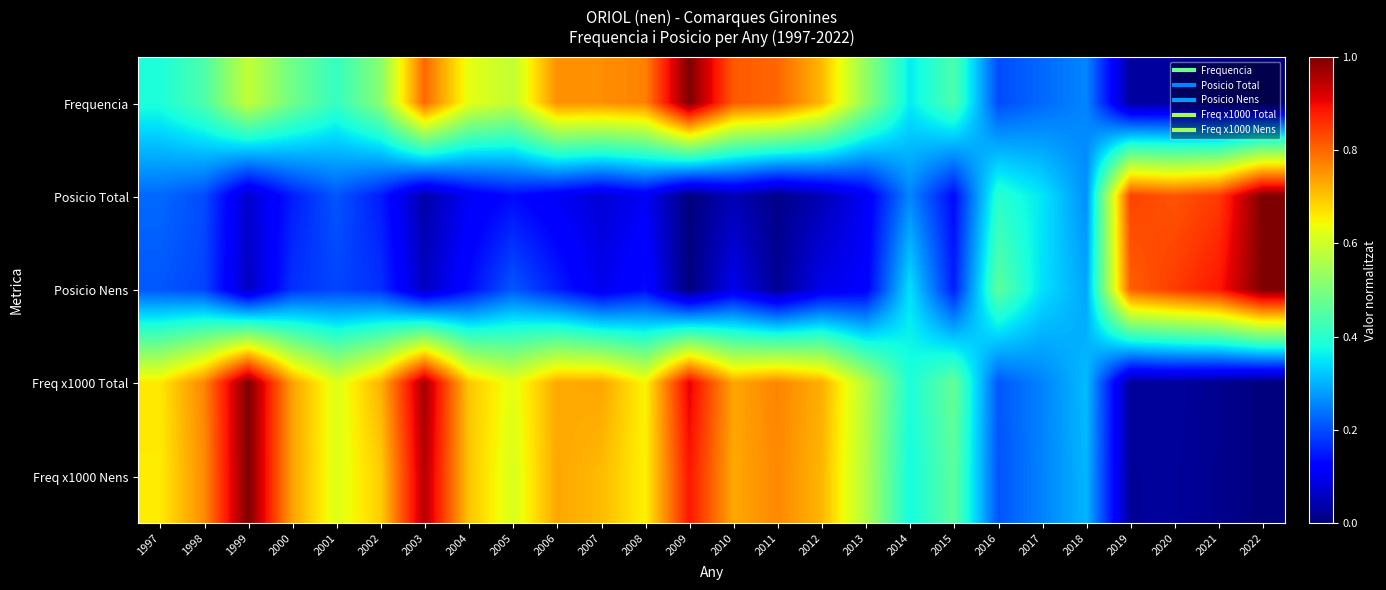

List the series in order of their peak value, lowest first.

Freq x1000 Total, Freq x1000 Nens, Posicio Nens, Frequencia, Posicio Total